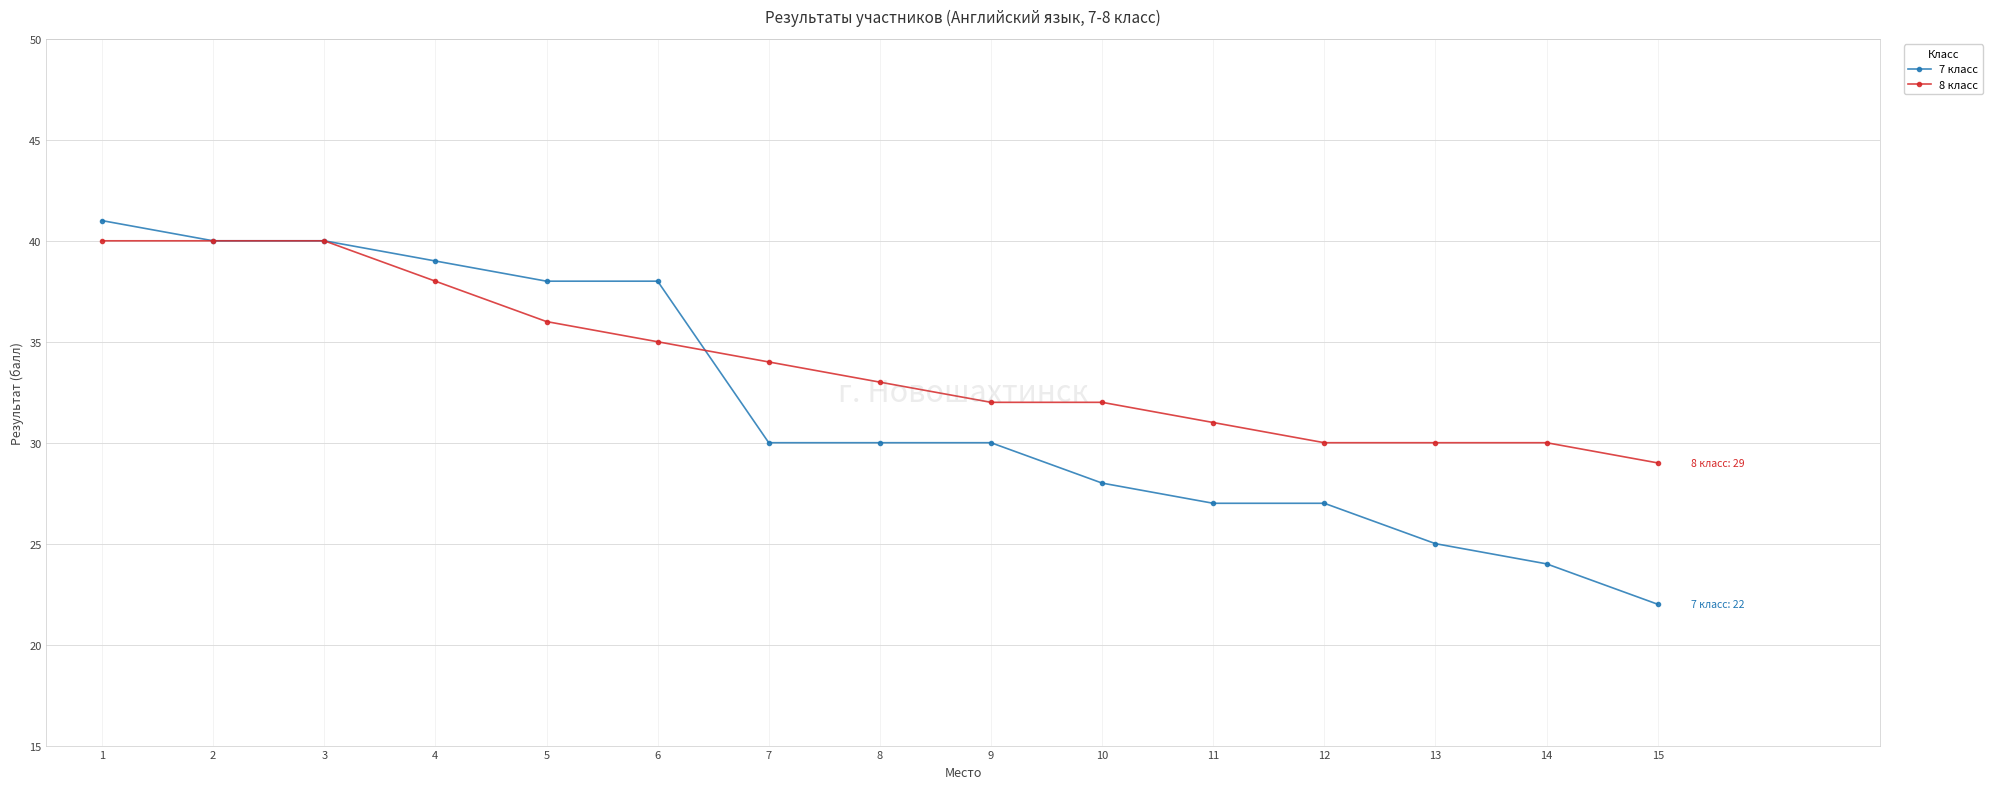

True or false: 8 класс has a value of 11 at 2.

False